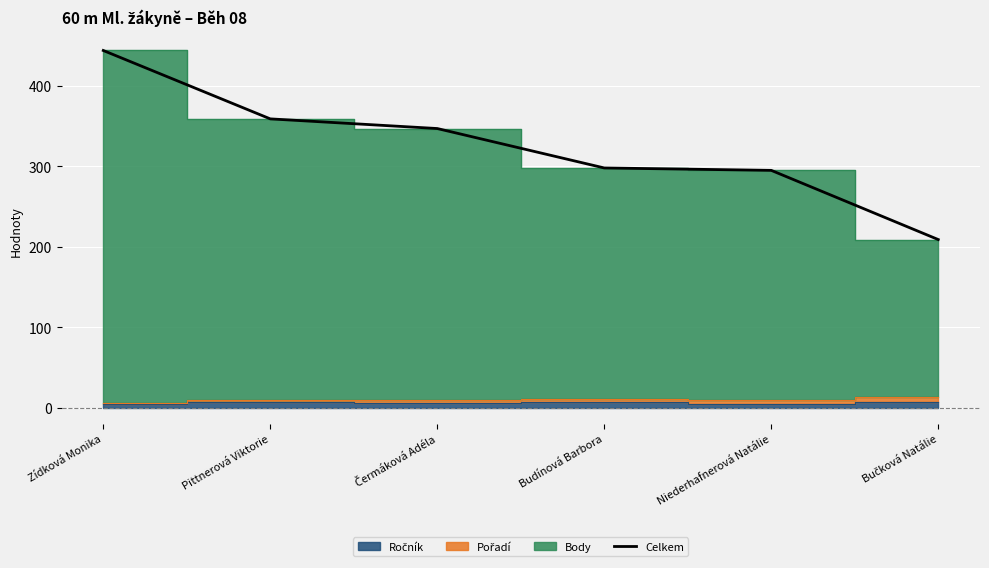

True or false: there are more than 2 points higher than both neighbors.

False